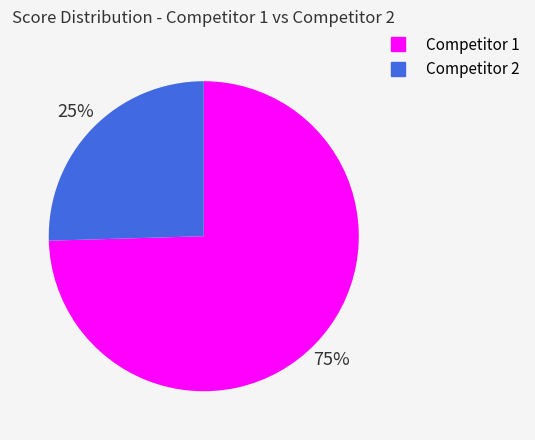

Count the number of slices in the pie.

2